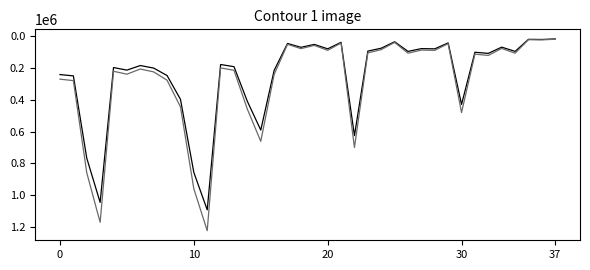

What is the maximum value shown in the chart?

1224000.0